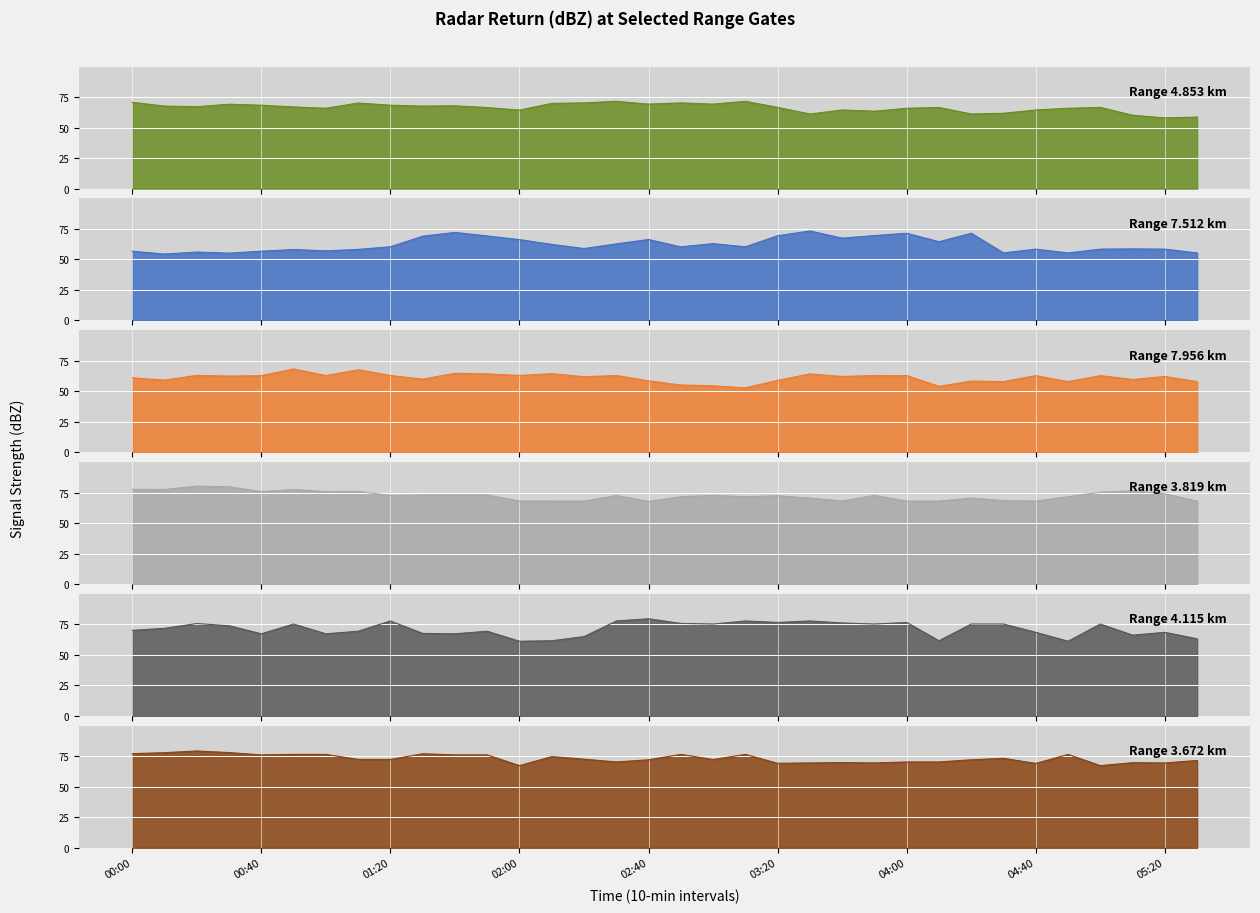

How many times do 4.115 and 7.512 cross each other?

6